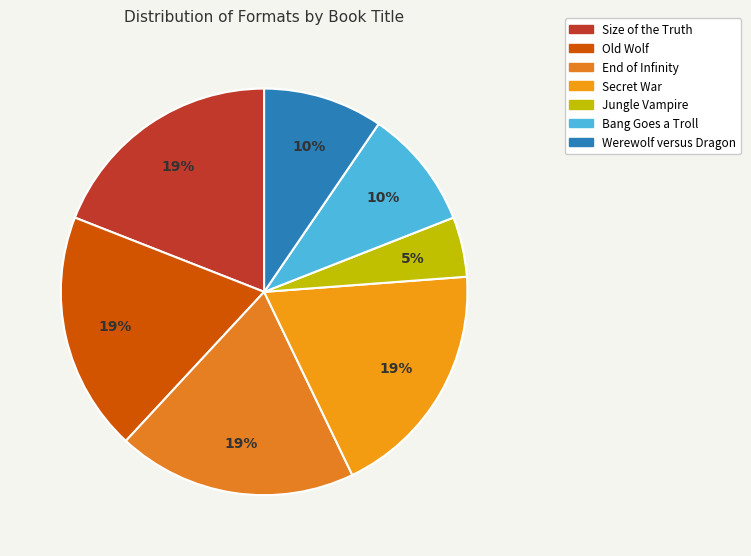

Is it true that End of Infinity is 34% of the pie?

False